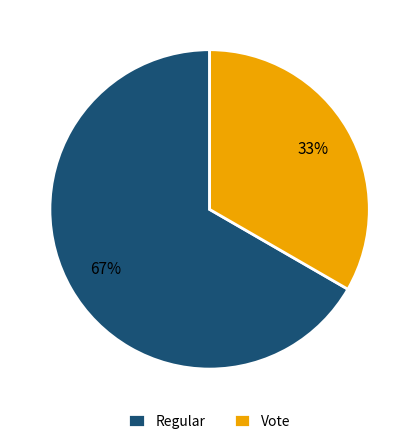

Does Regular represent more than half of the total?

Yes